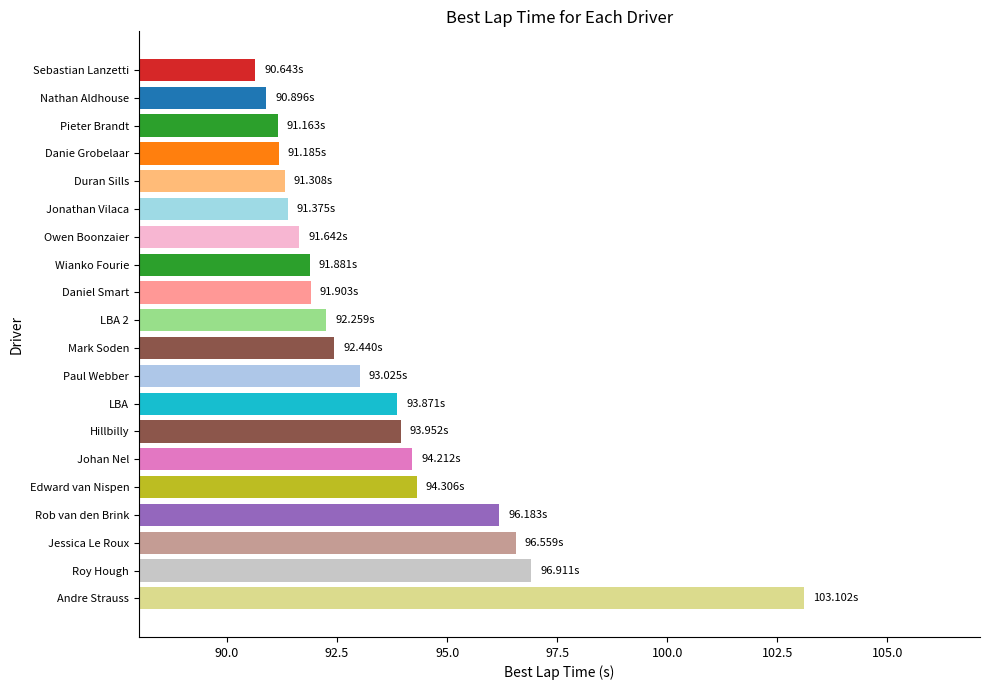

Which category has the highest value across all series?

Andre Strauss